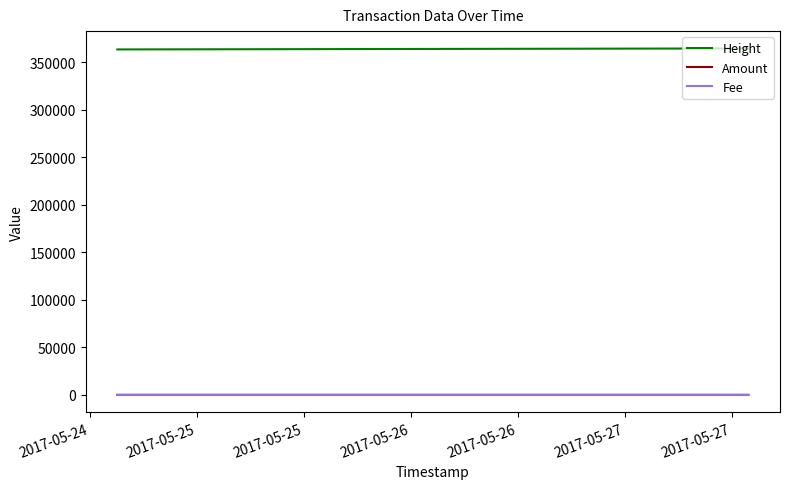

Which series has the largest total across all categories?

Height